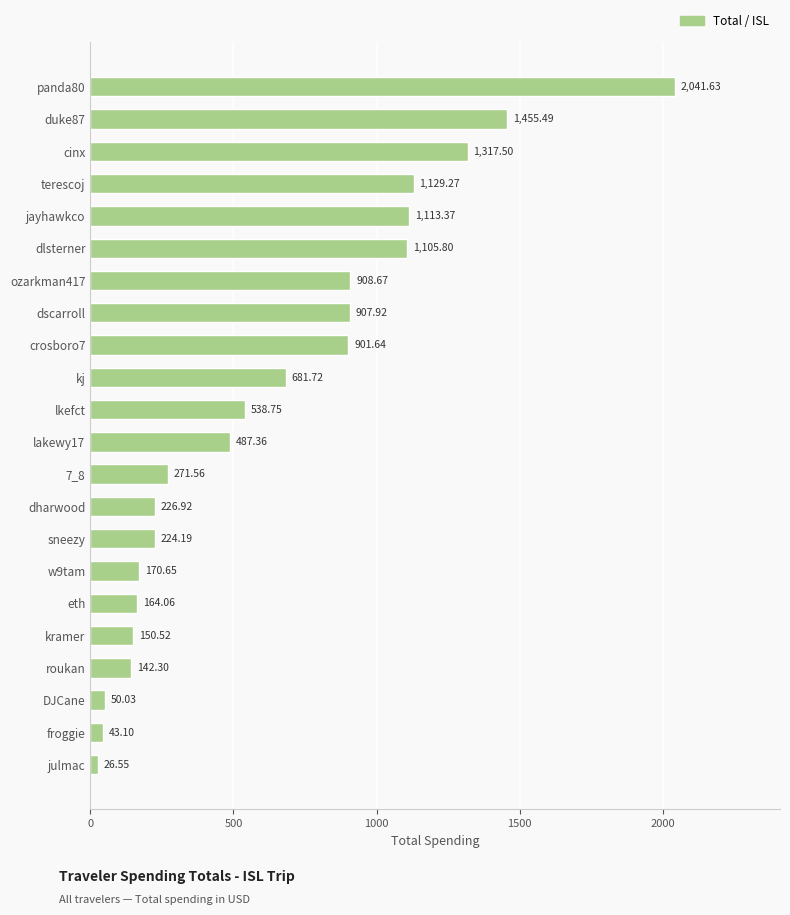

How many distinct data groups are displayed?

1